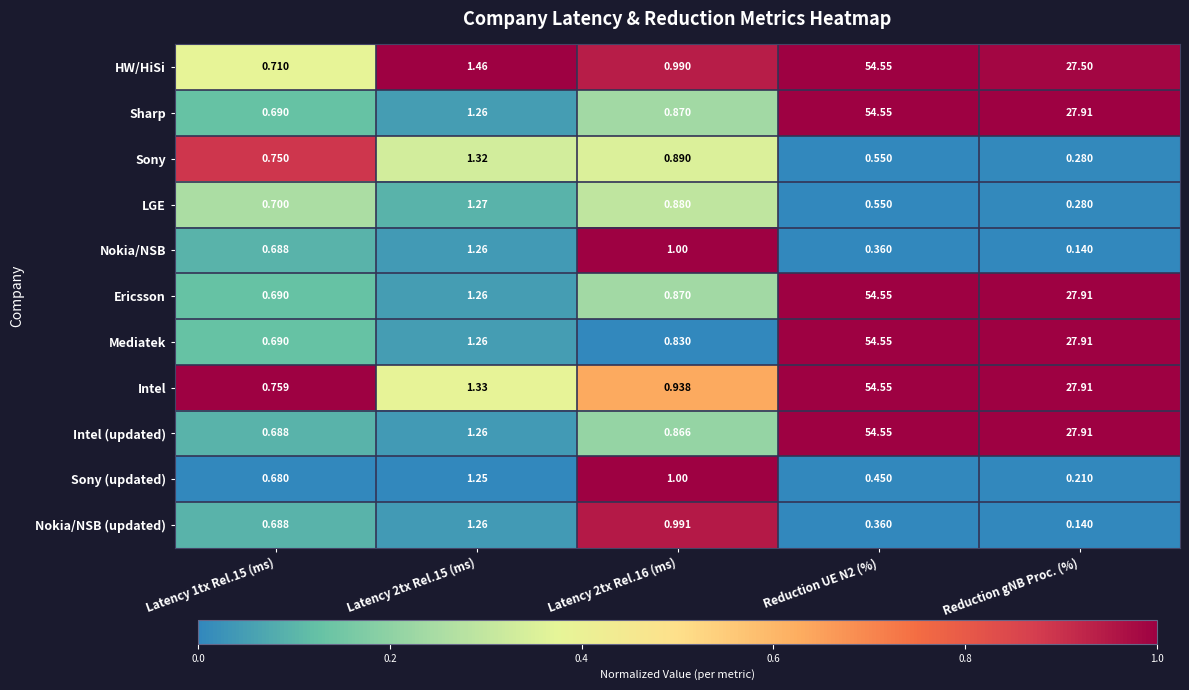

Which label corresponds to the smallest value in the chart?

Reduction gNB Proc. (%)